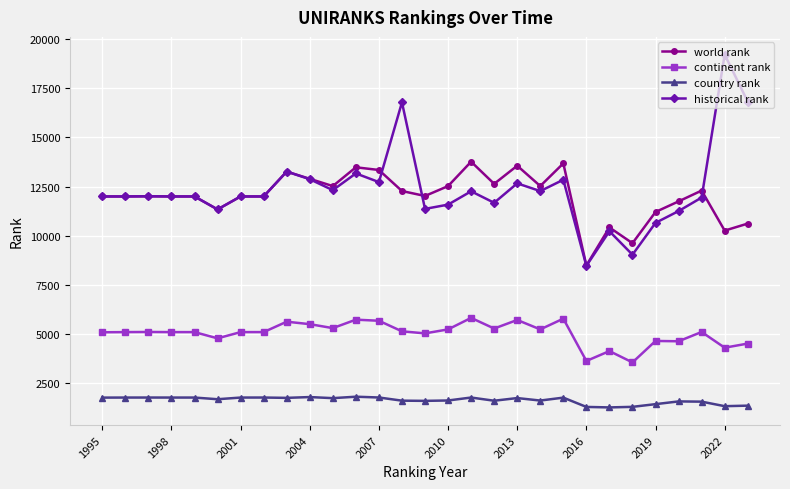

What is the value of the continent rank point at the 16th from the left?

5247.0